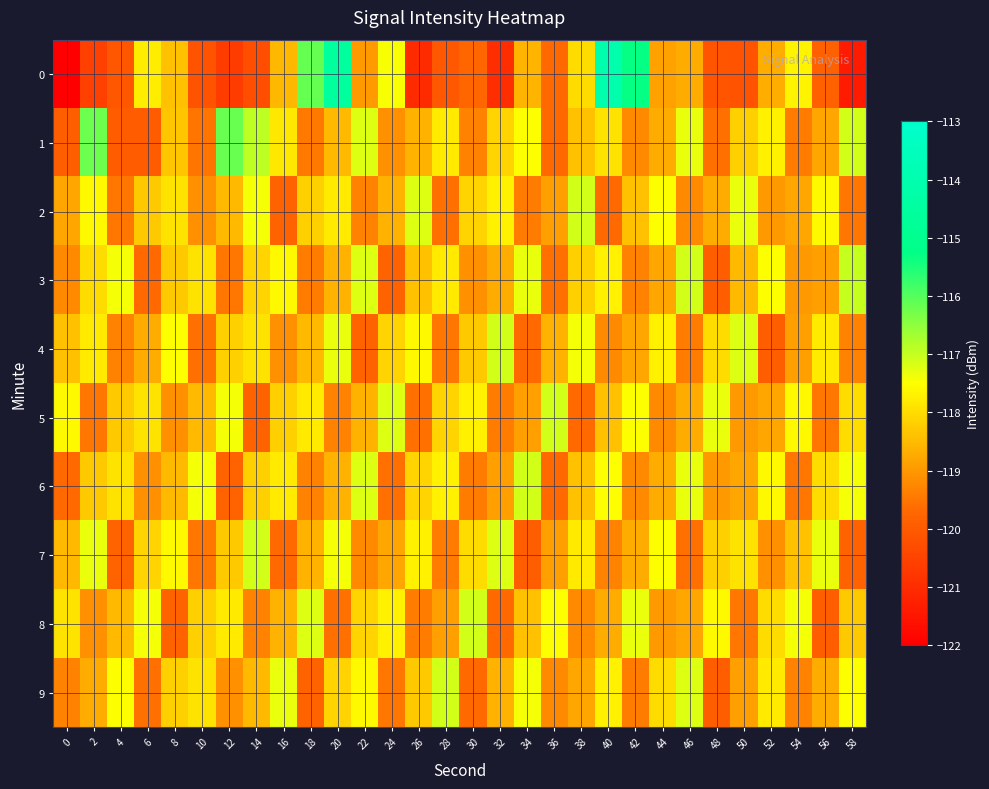

What is the smallest value displayed?

-216.5